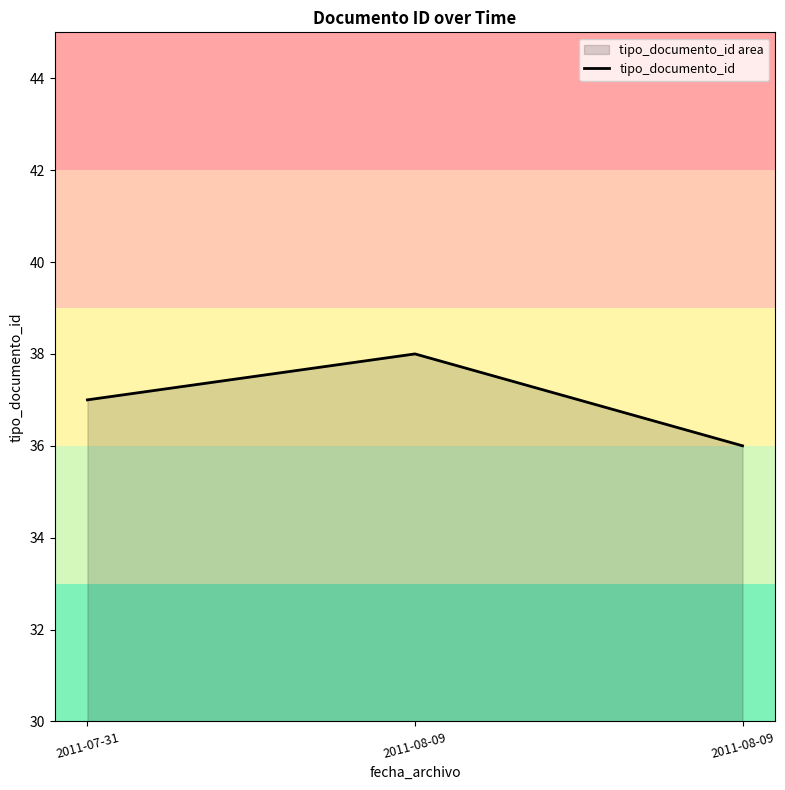

Read the value at 2011-08-09.

38